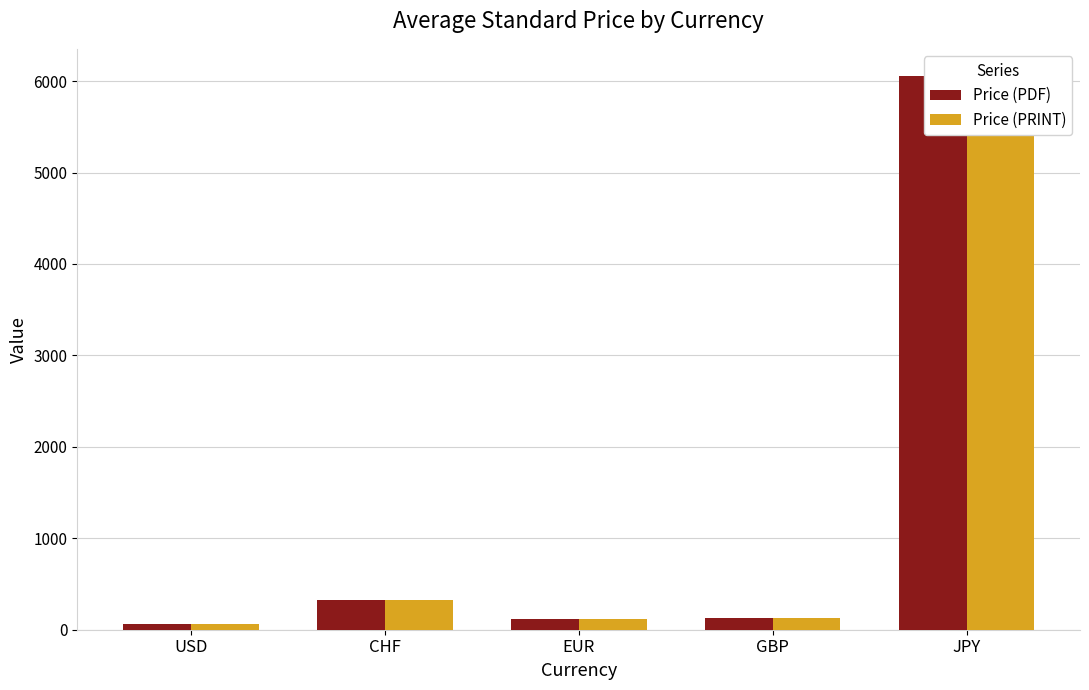

Rank the series at USD from highest to lowest value.

Price (PDF), Price (PRINT)